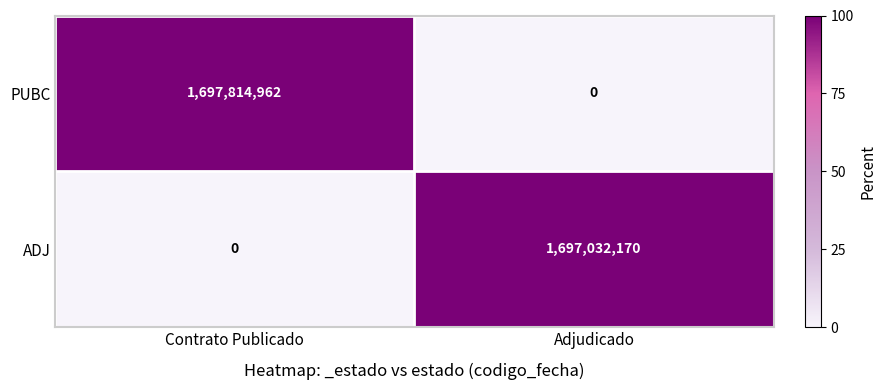

At how many categories does at least one series exceed 15?

2